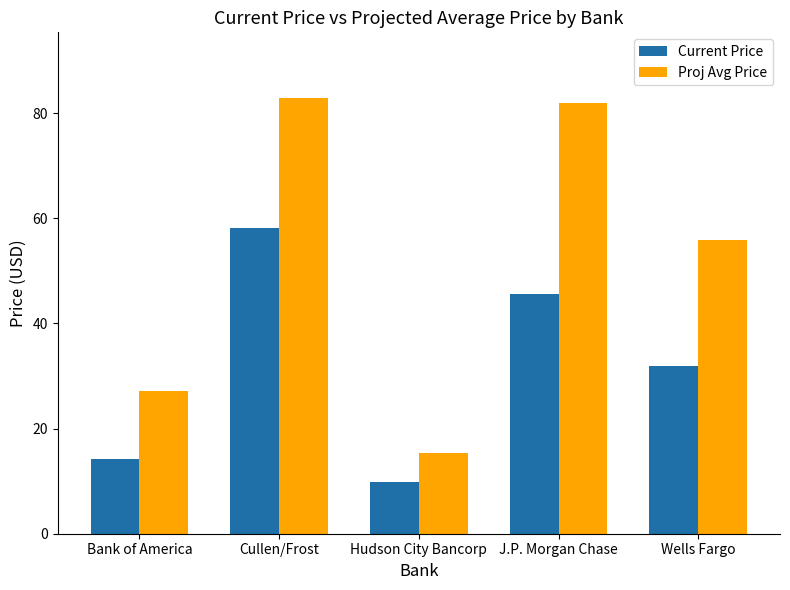

Which series has the largest total across all categories?

Proj Avg Price